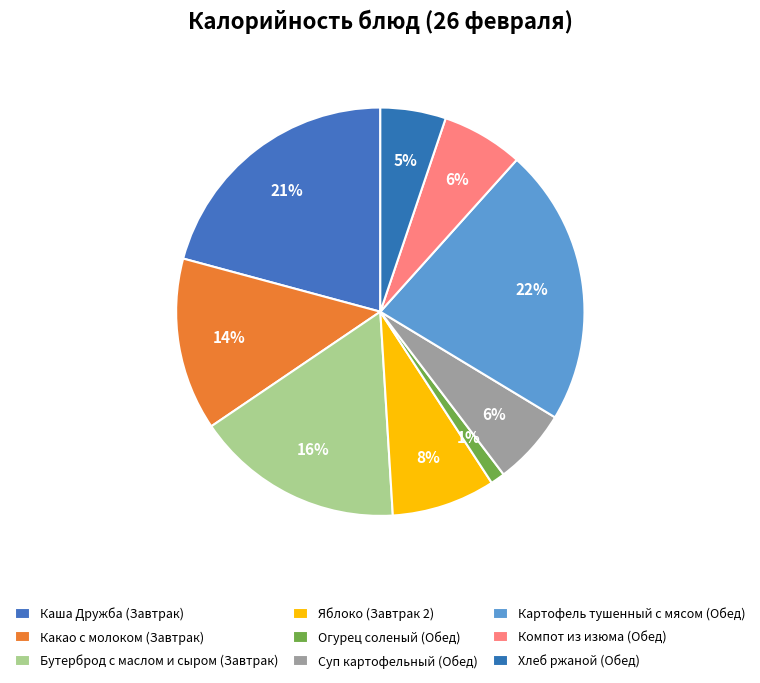

Count the number of slices in the pie.

9